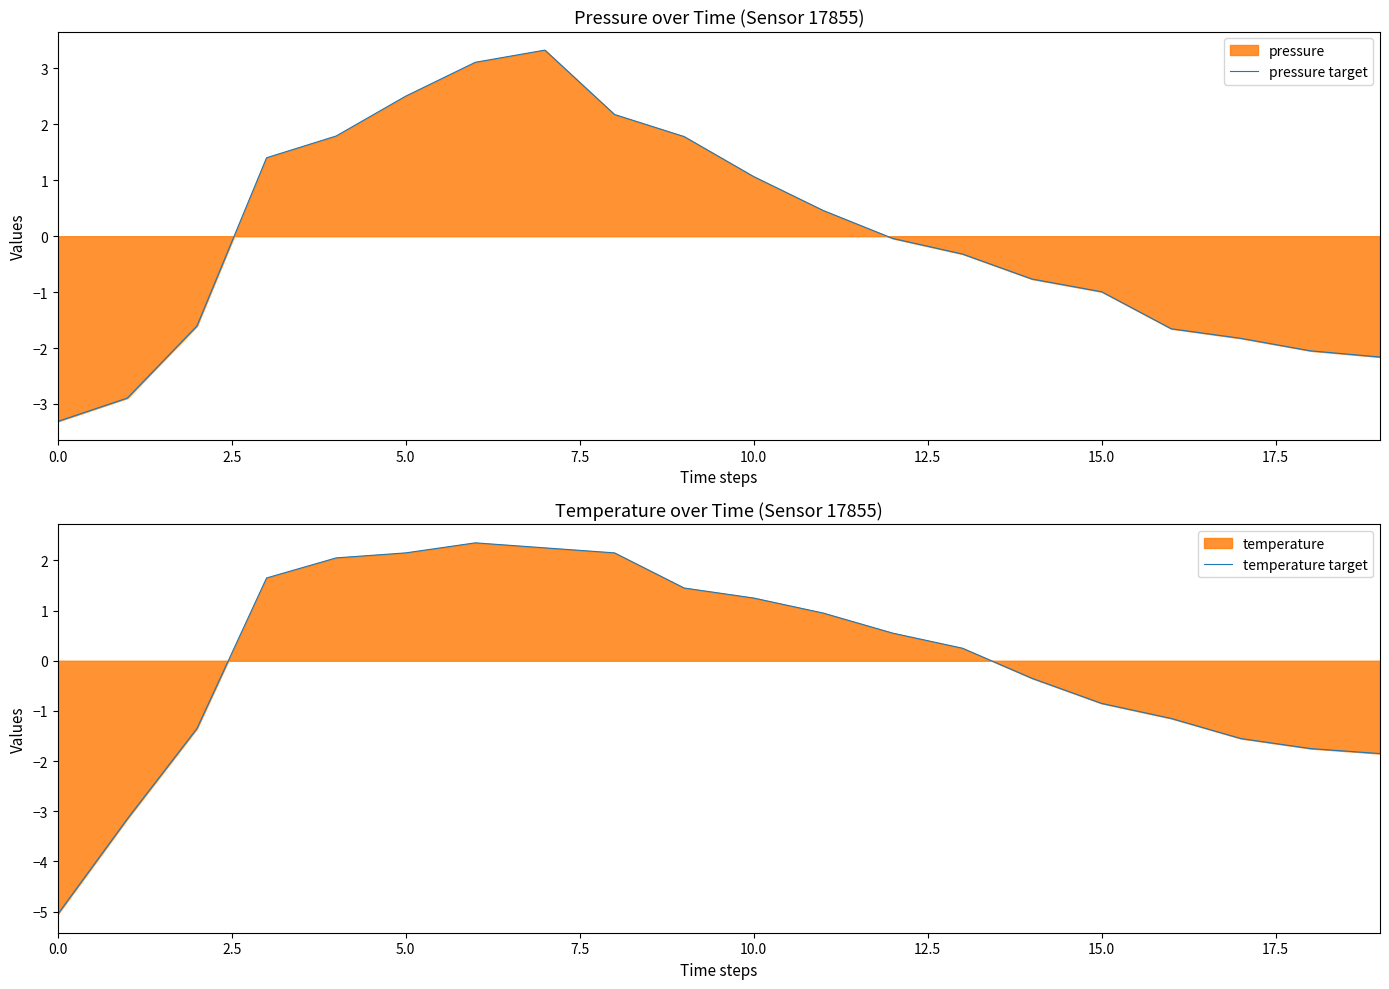

Which series has the largest range (max minus min)?

temperature target